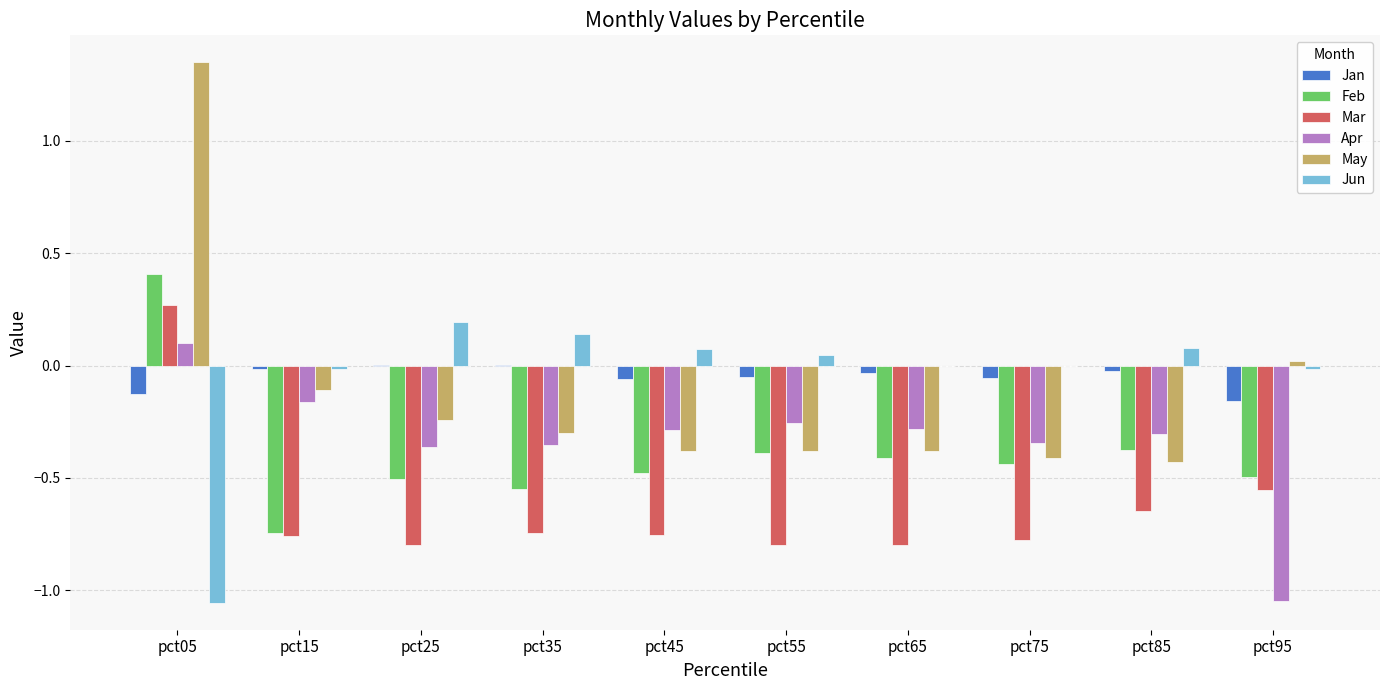

The Apr series shows 0.1 at pct05. True or false?

True